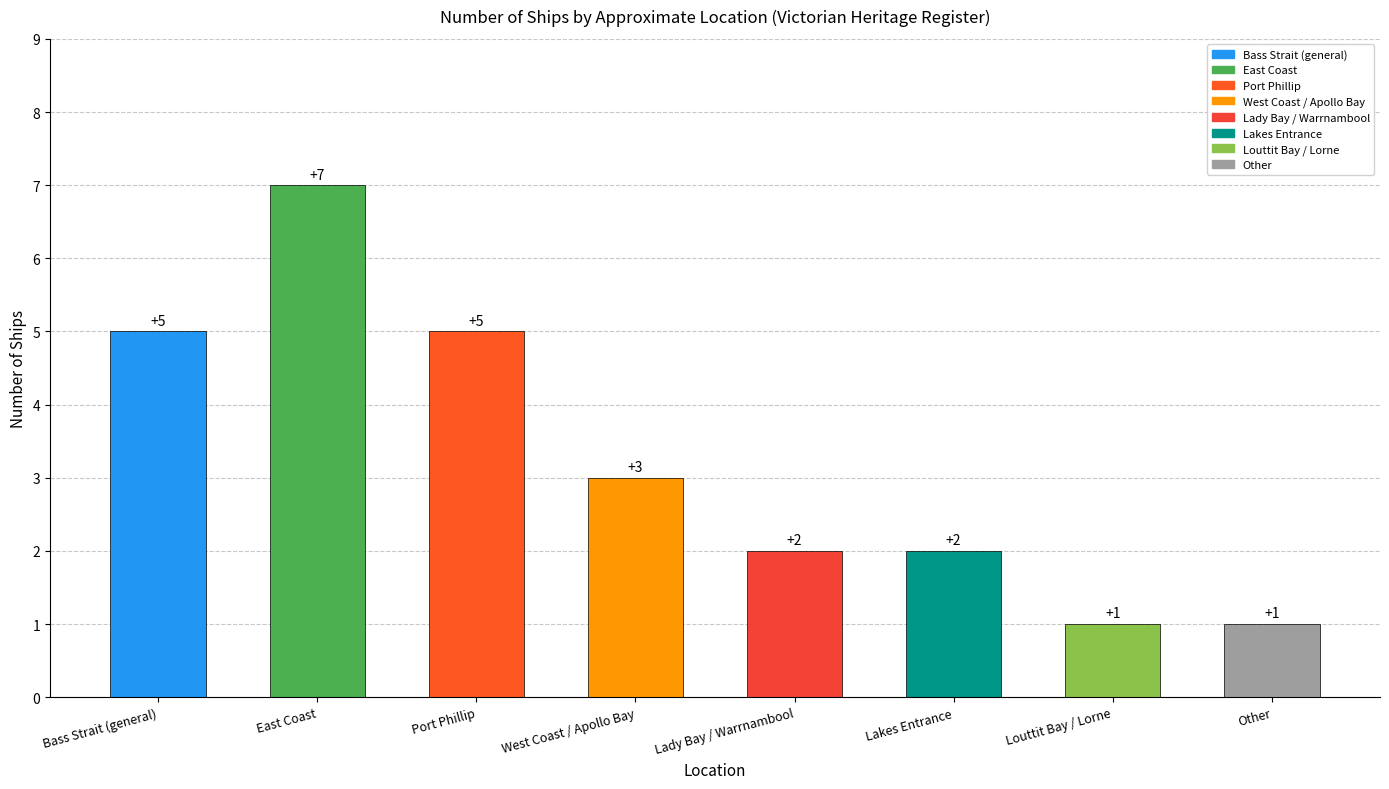

What is the maximum value shown in the chart?

7